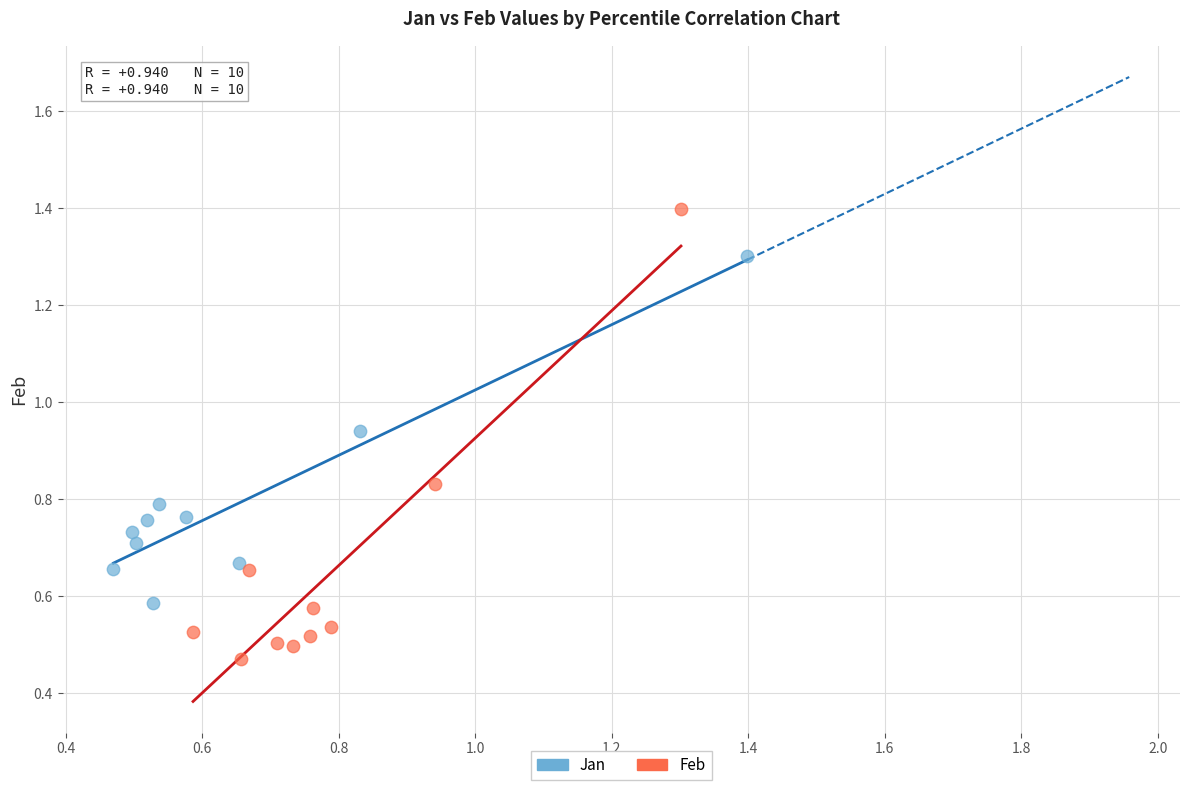

Which series contains the lowest Y value?

Feb